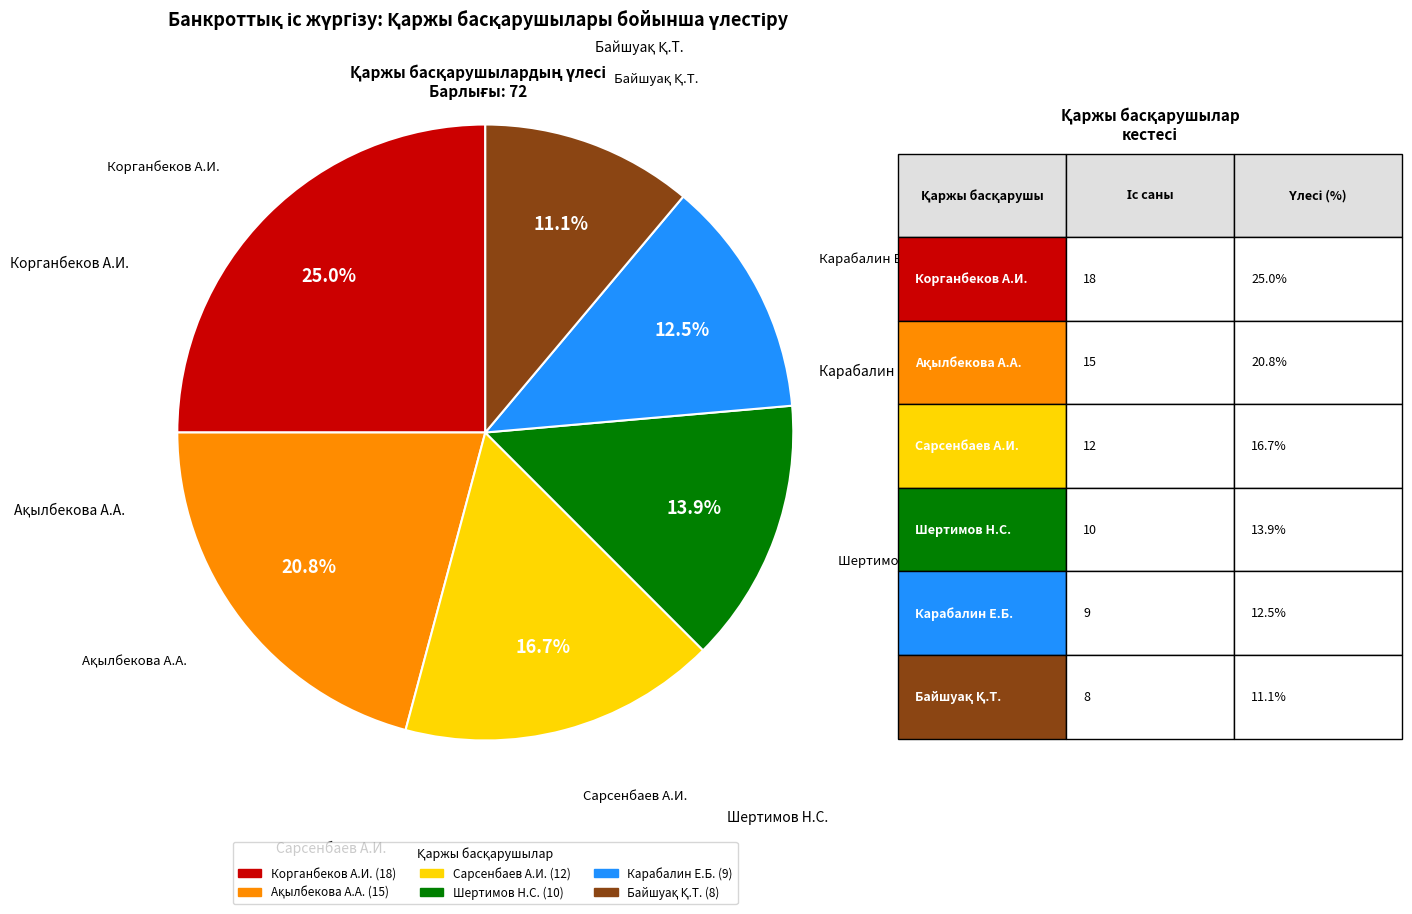

Is there a majority slice in this chart?

No